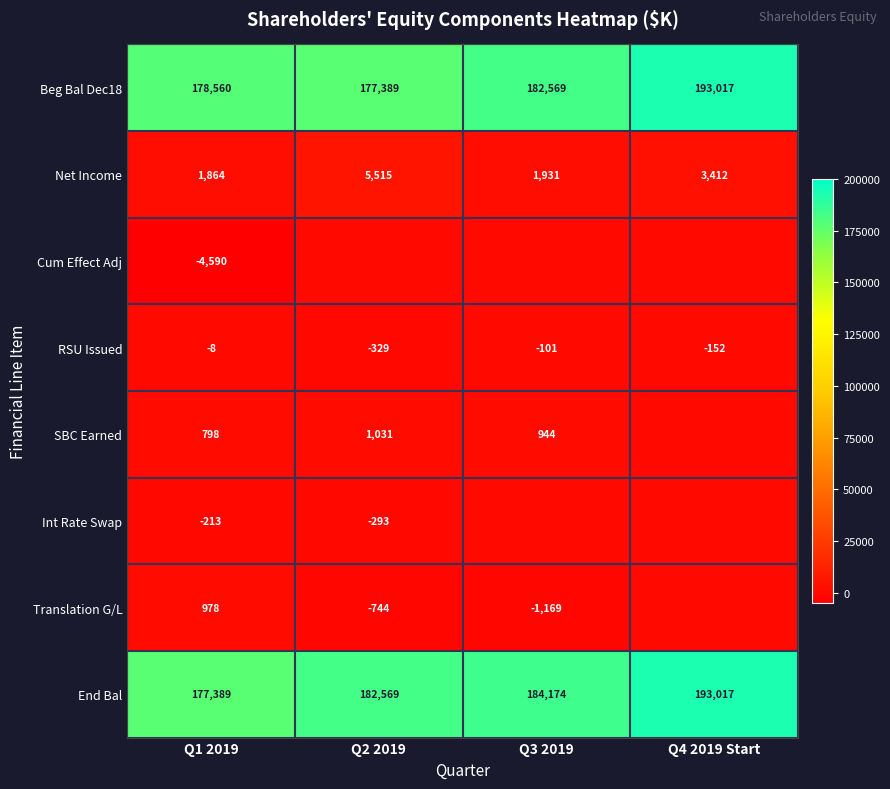

At which category is the sum across all series the highest?

Q4 2019 Start